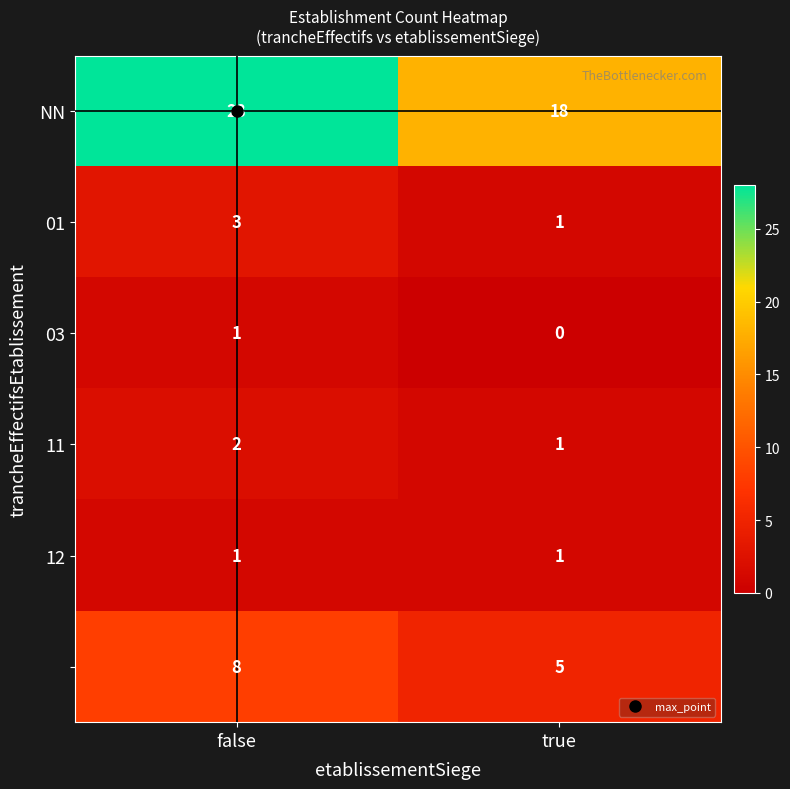

What is the difference between the highest and lowest values at false?

27